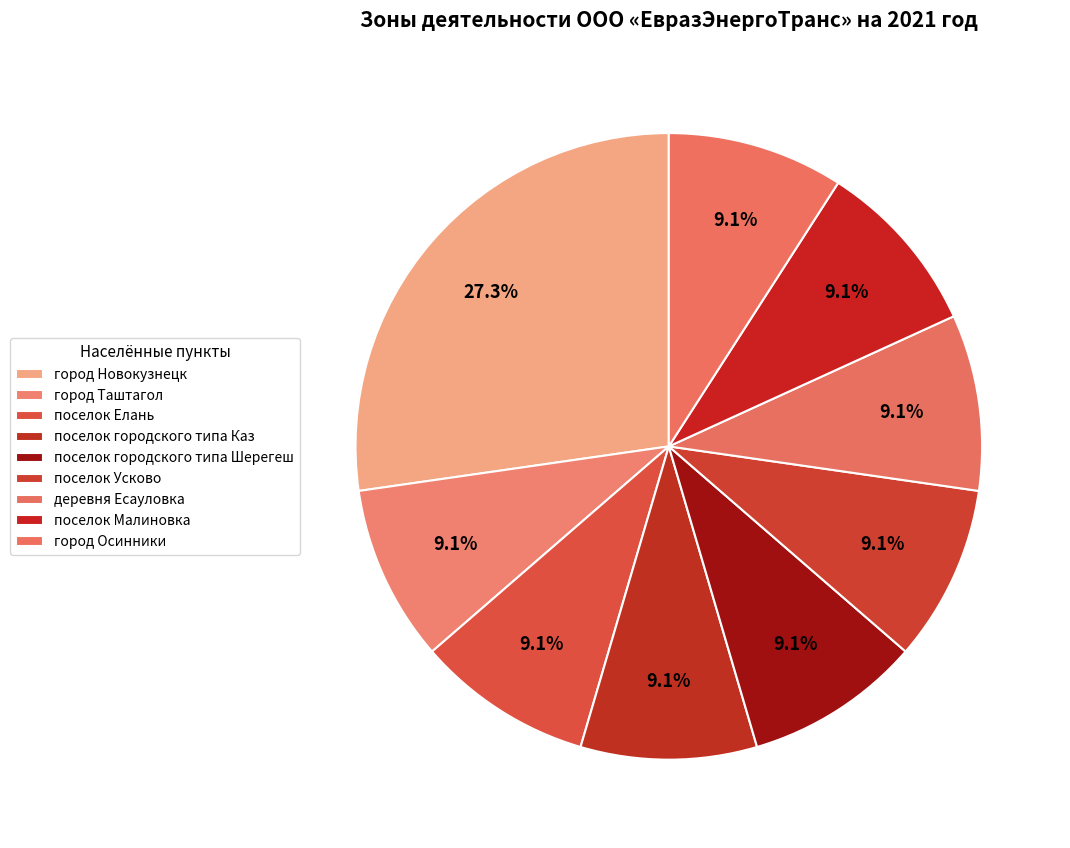

Approximately how many times larger is the value at поселок Малиновка compared to деревня Есауловка?

1.0